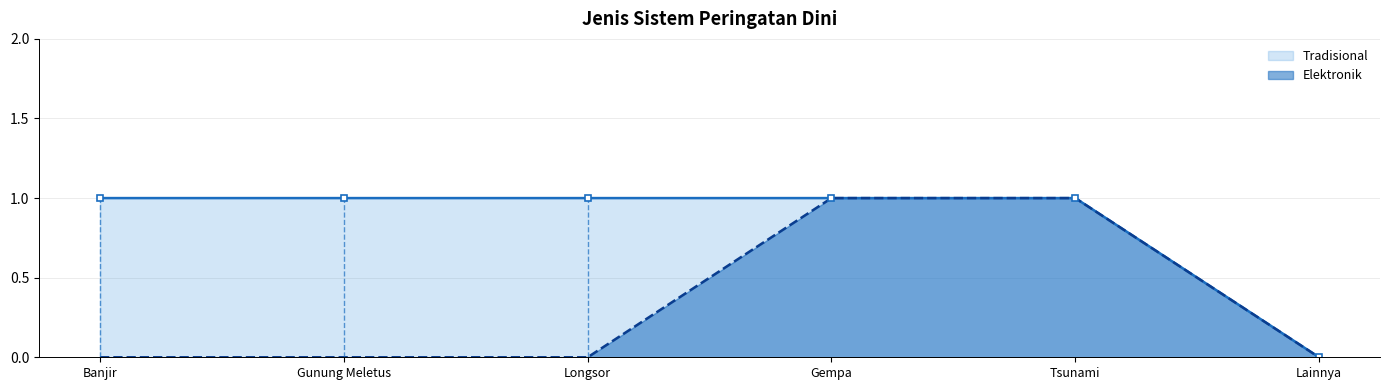

Does the chart have visible grid lines?

Yes